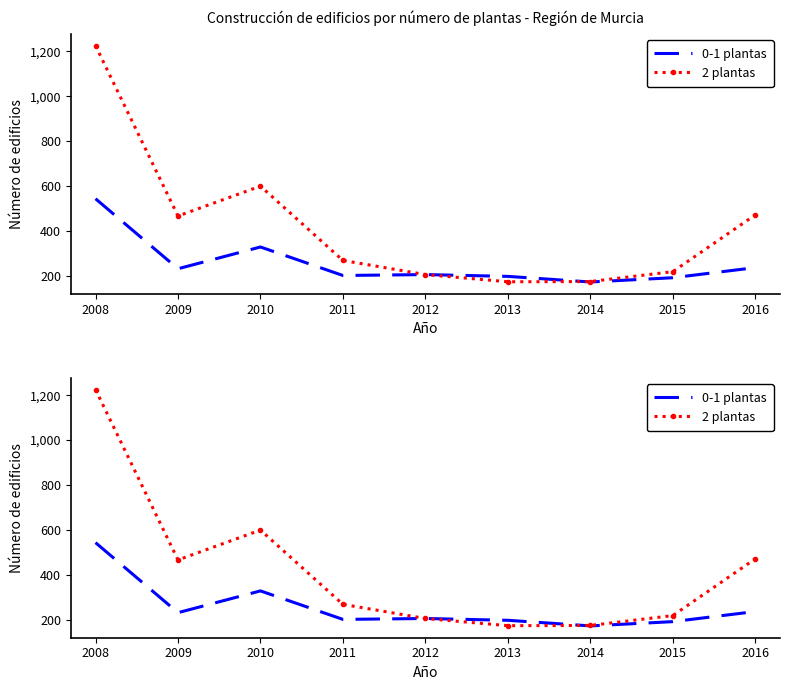

Reading right to left, list all the values displayed in this chart.

0-1 plantas: 2016=236	2015=191	2014=172	2013=197	2012=205	2011=201	2010=328	2009=231	2008=543
2 plantas: 2016=471	2015=218	2014=174	2013=173	2012=205	2011=268	2010=599	2009=466	2008=1225